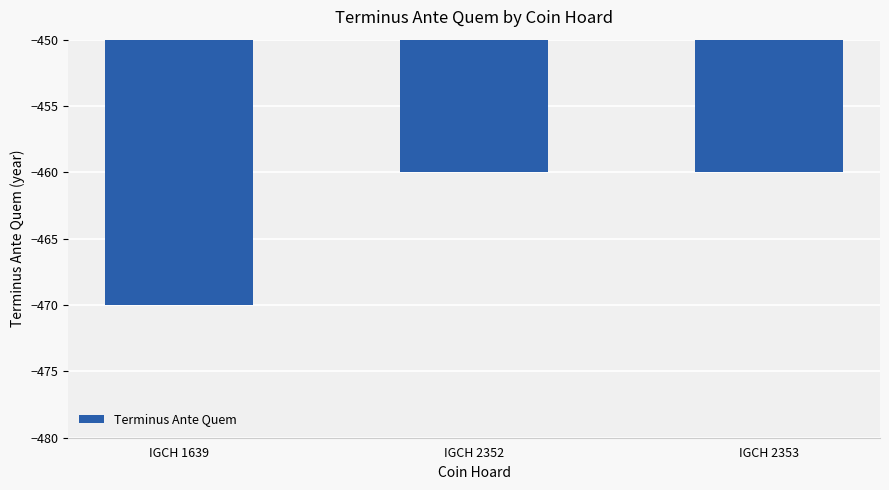

How many data points does each series have?

3